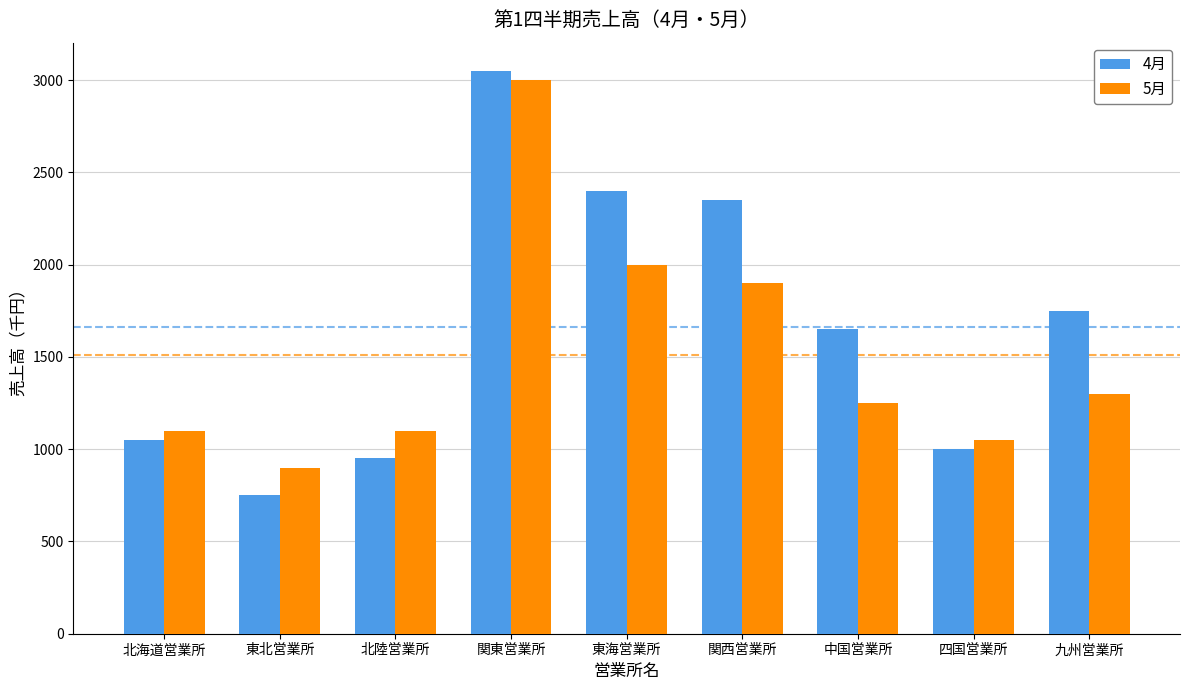

Are the bars grouped side by side (vs. stacked)?

Yes